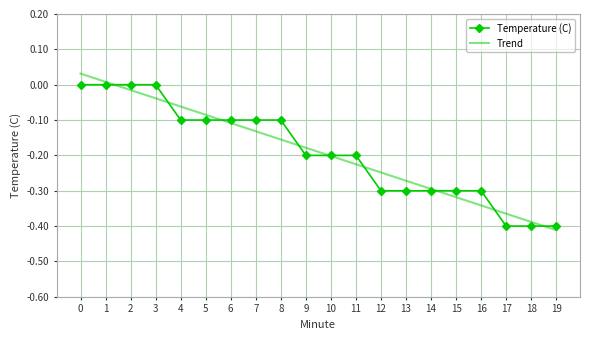

What is the total value across all series at 14?

-0.6